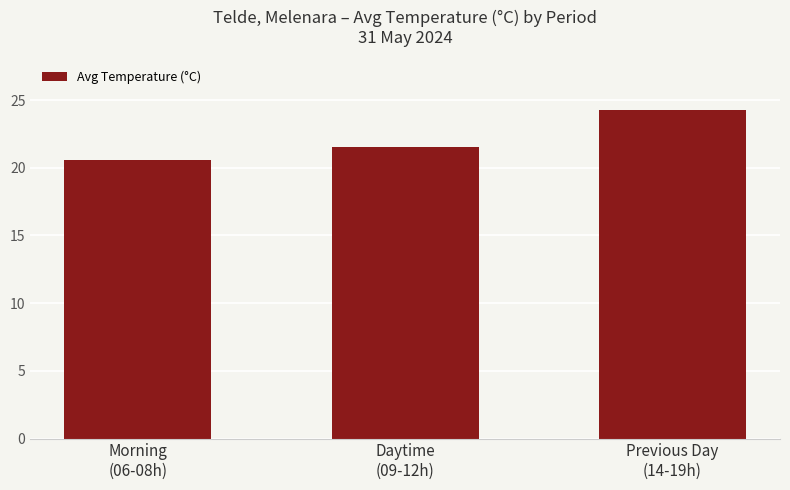

Which has a higher value, Daytime
(09-12h) or Previous Day
(14-19h)?

Previous Day
(14-19h)